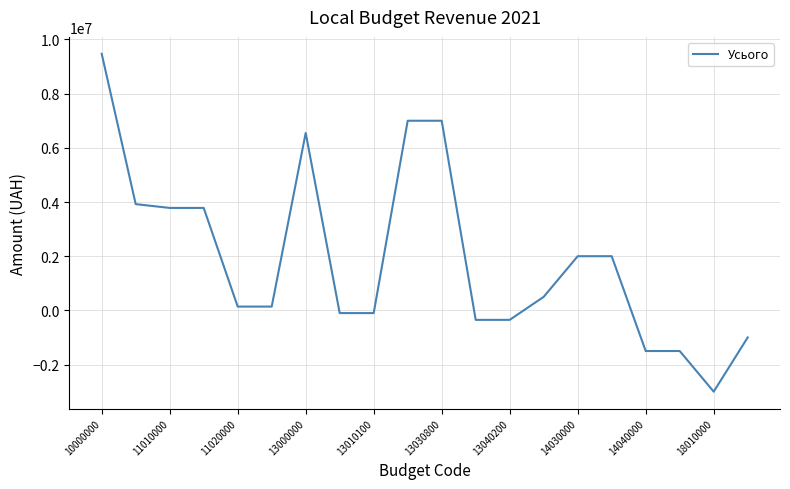

What is the greatest value displayed?

9472200